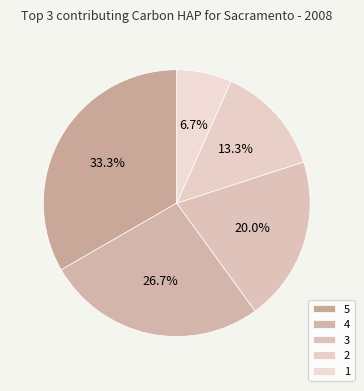

Which category has the biggest portion of the pie?

5